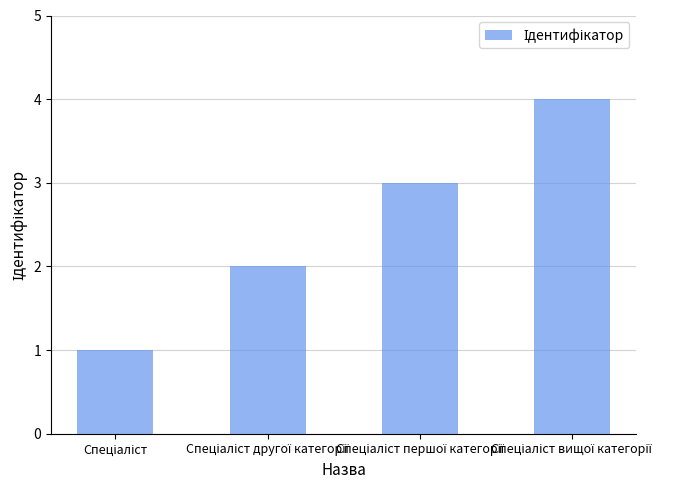

What is the smallest value displayed?

1